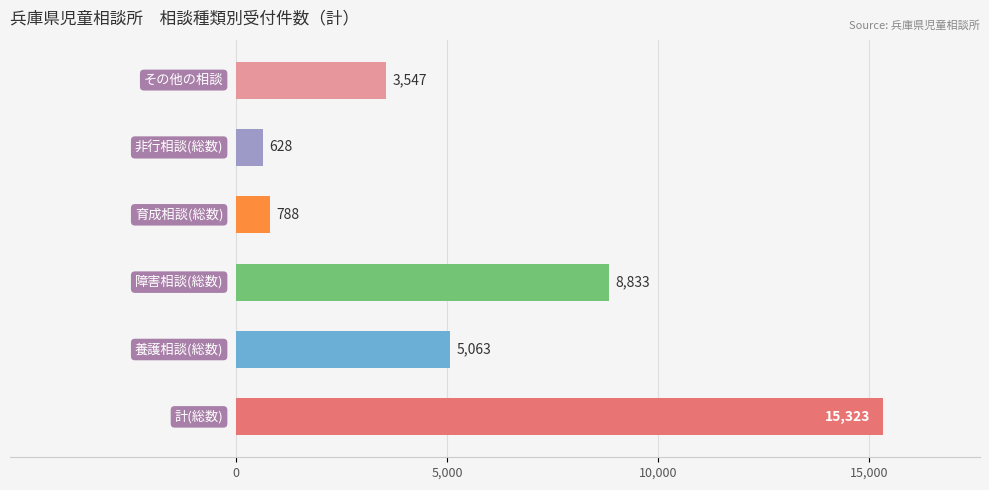

What is the smallest value displayed?

628